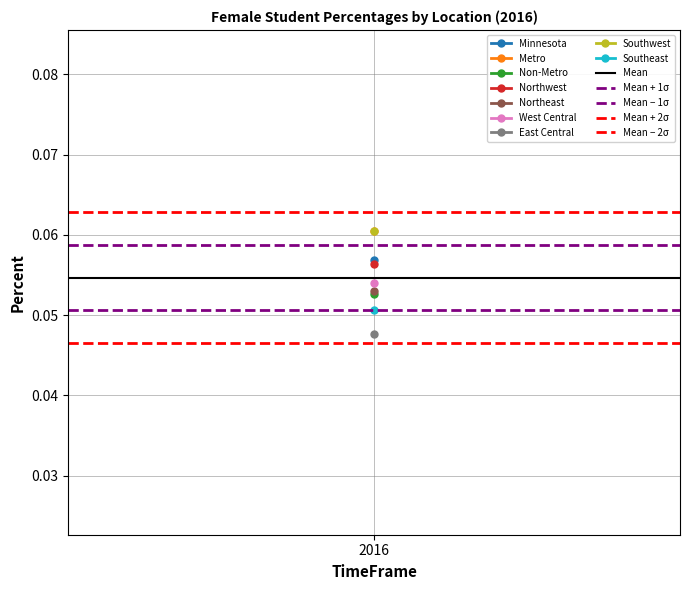

How many lines are shown in the chart?

5